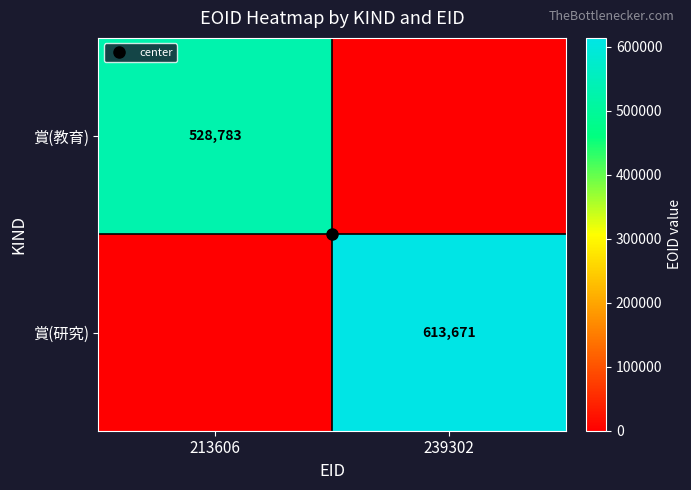

Is it true that 賞(教育) equals 0 at 239302?

True